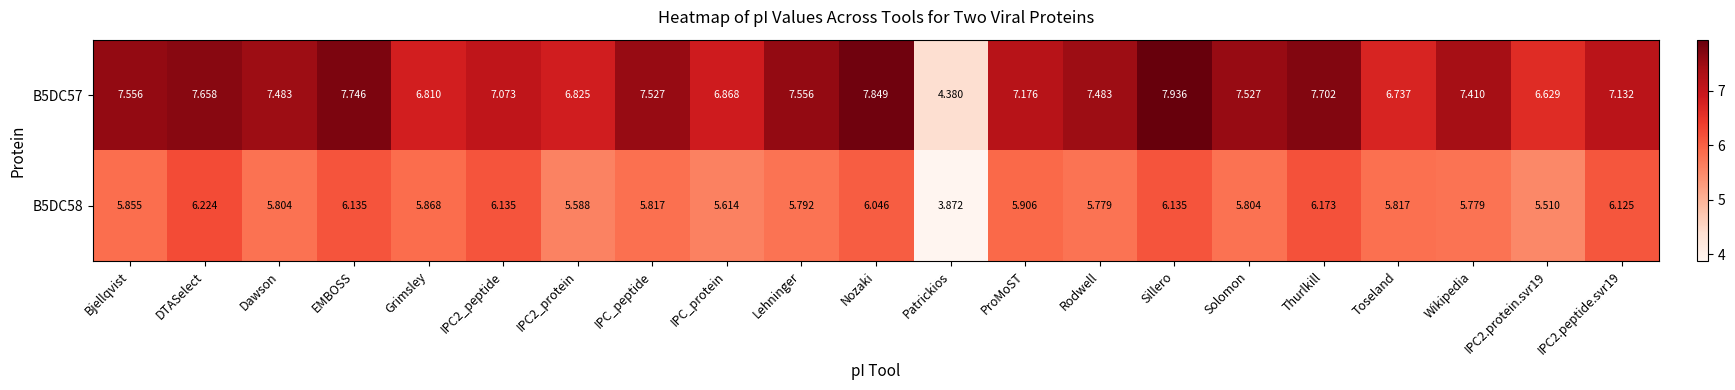

At which category is the sum across all series the highest?

Sillero